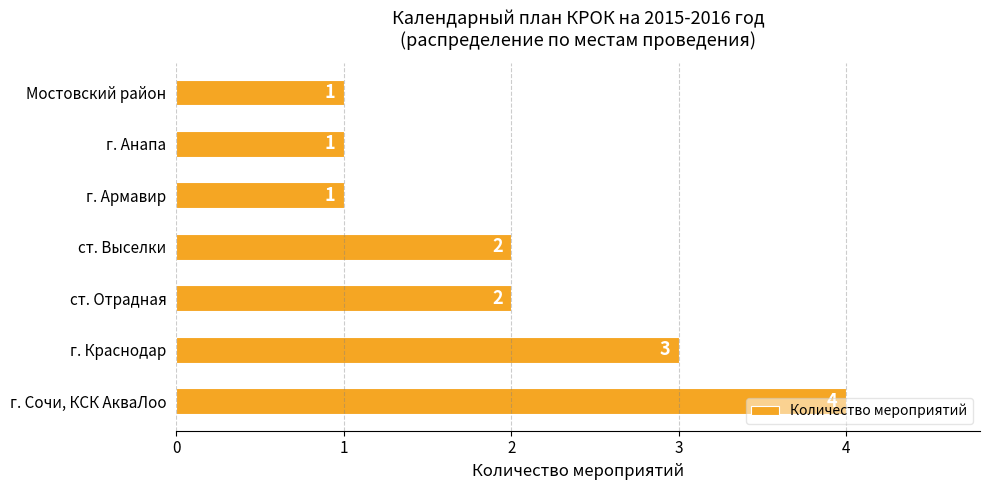

Approximately how many times larger is the value at Мостовский район compared to г. Армавир?

1.0